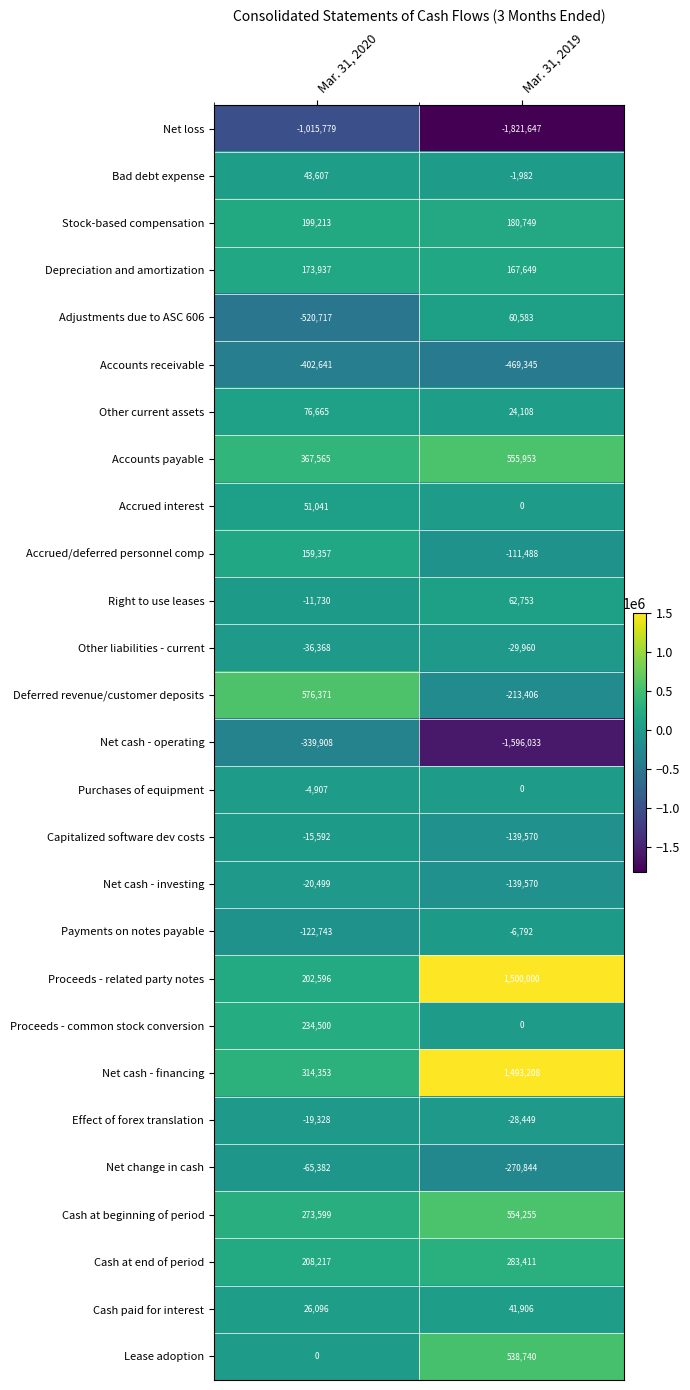

What is the spread (max minus min) of values at Mar. 31, 2019?

3321647